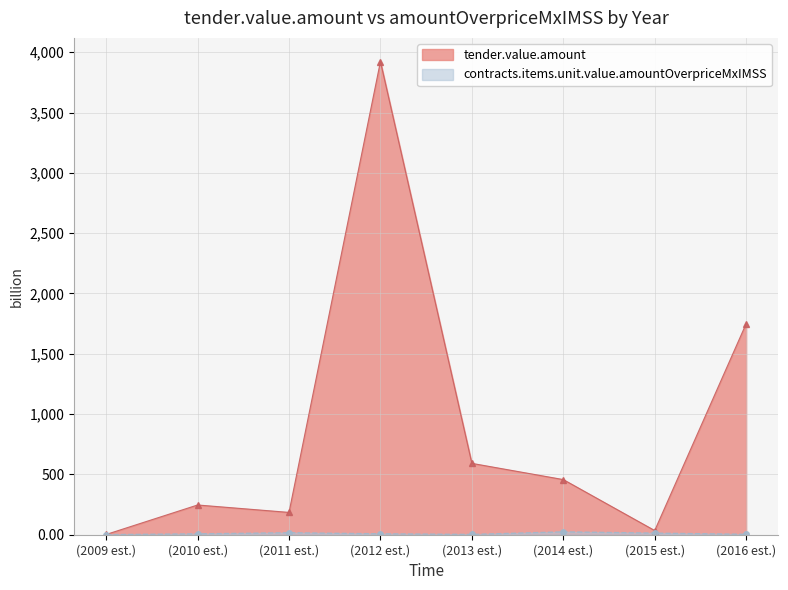

What is the maximum value shown in the chart?

3923.1